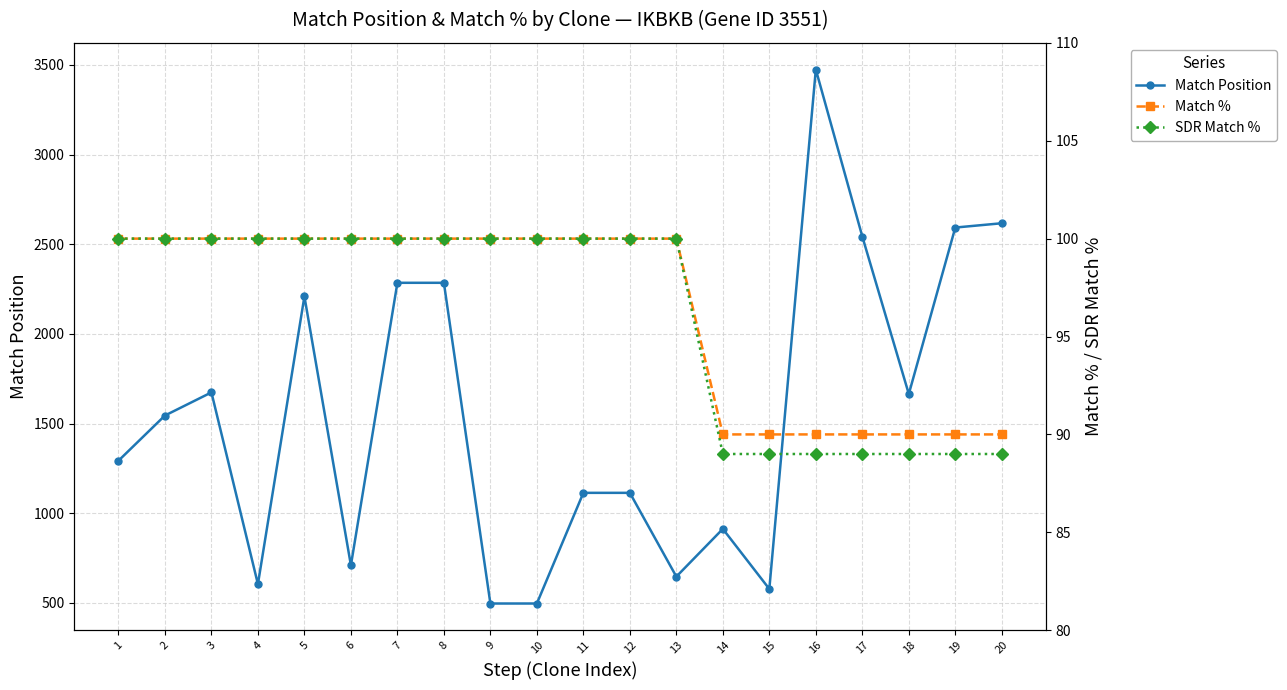

The value of Match Position at 17 is 3440. True or false?

False